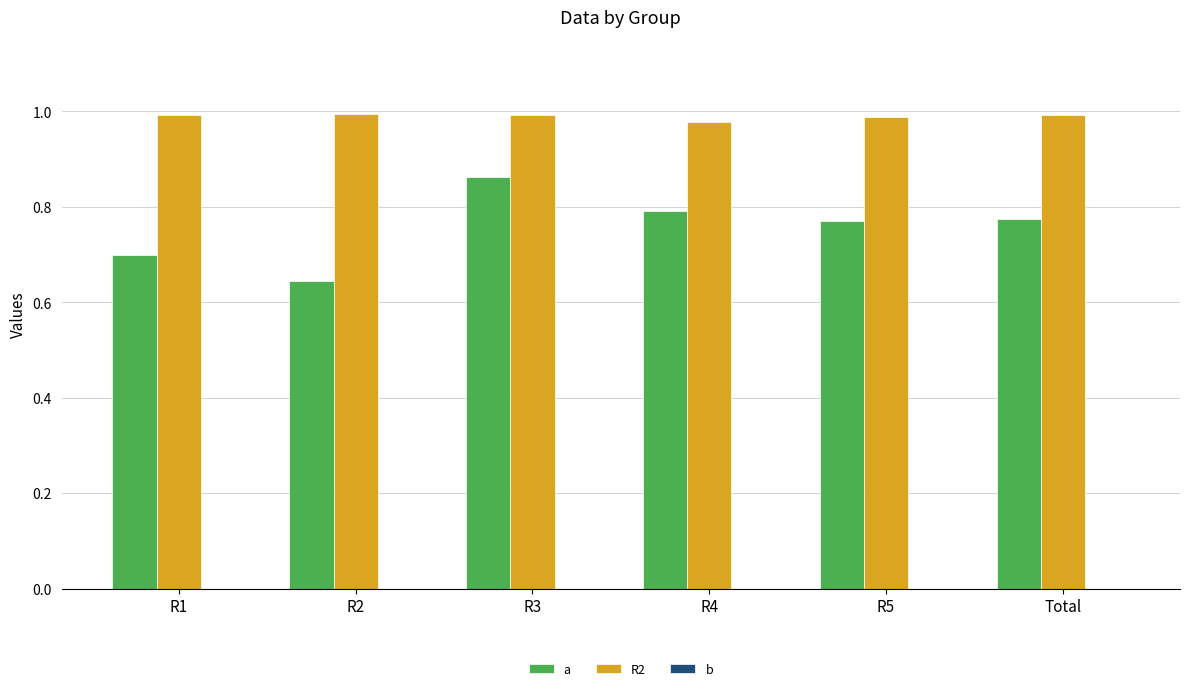

How many bars are there in total?

12